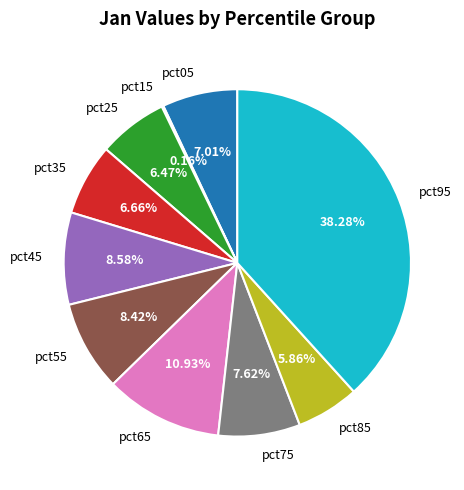

True or false: pct85 accounts for 6% of the total.

True